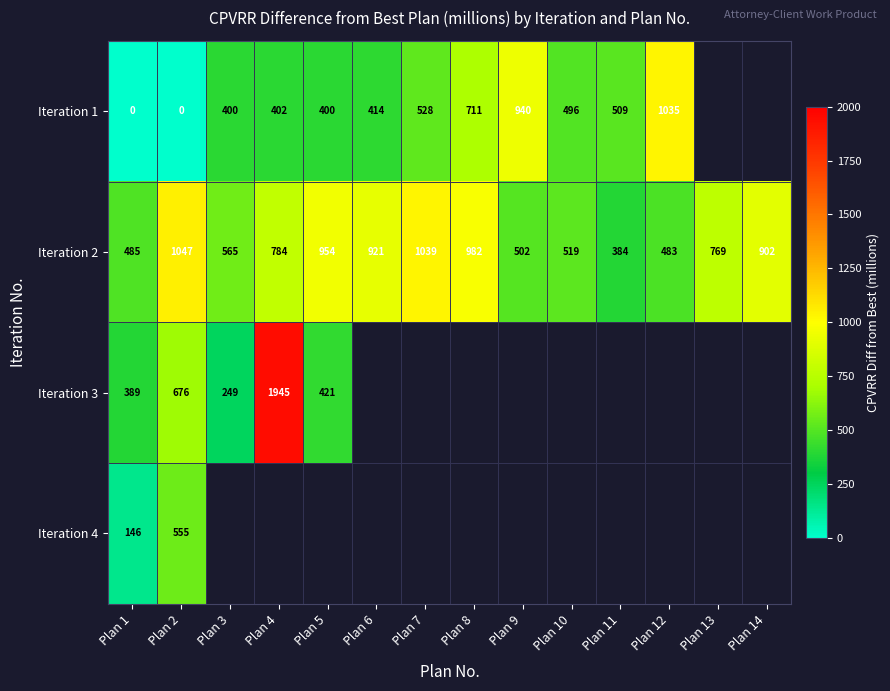

The Iteration 1 series shows 760 at Plan 7. True or false?

False